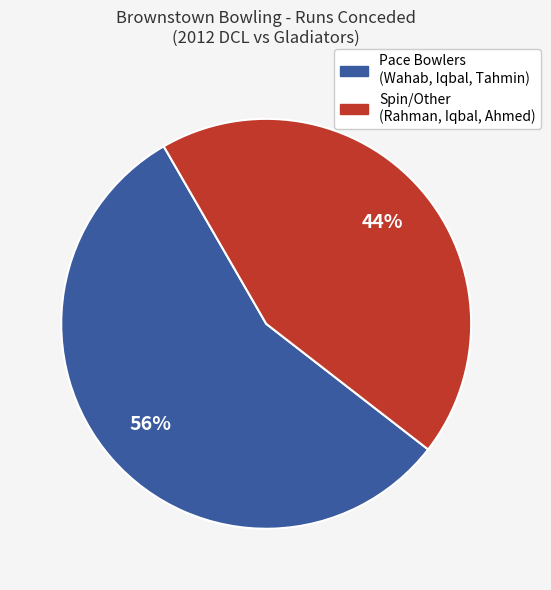

Is there a majority slice in this chart?

Yes